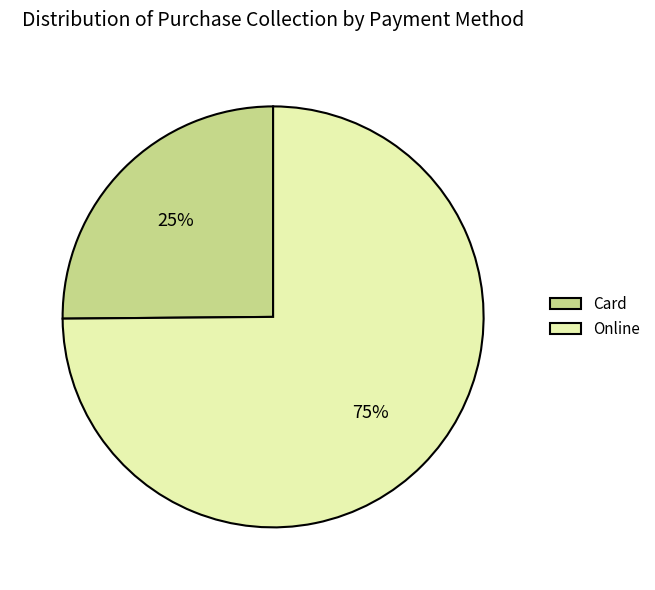

Which slice is the smallest?

Card